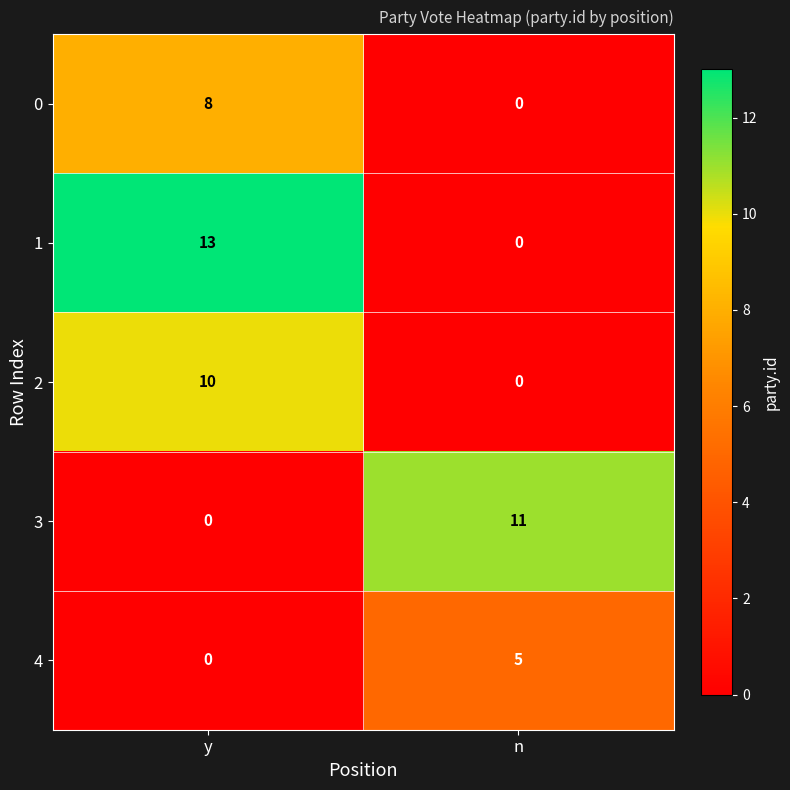

How many positive values does the 3 series have?

1